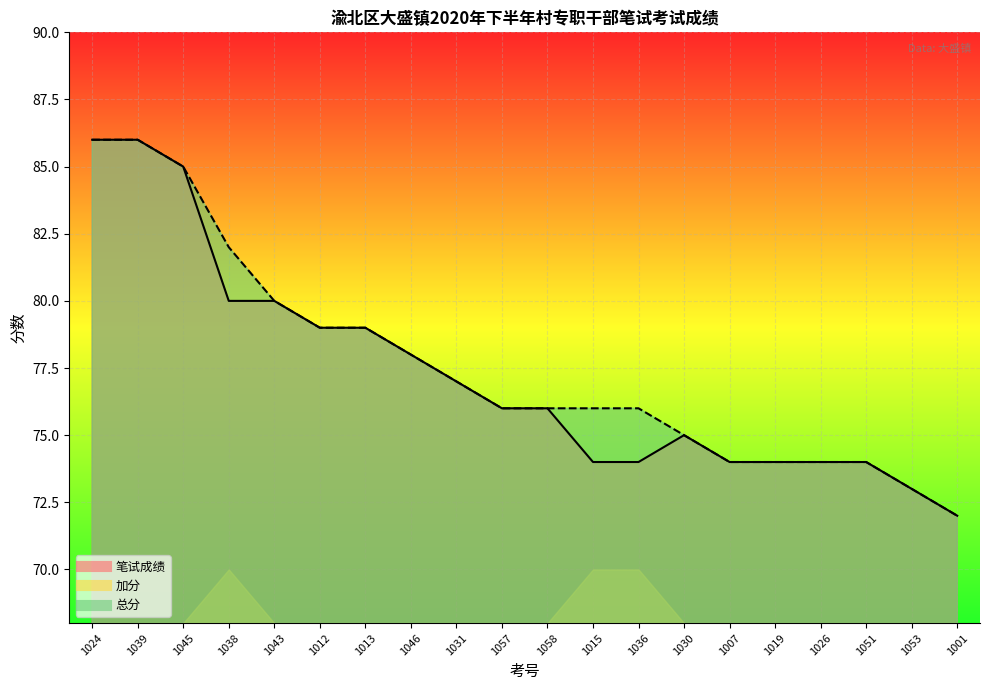

What is the sum of all 笔试成绩 values?

1546